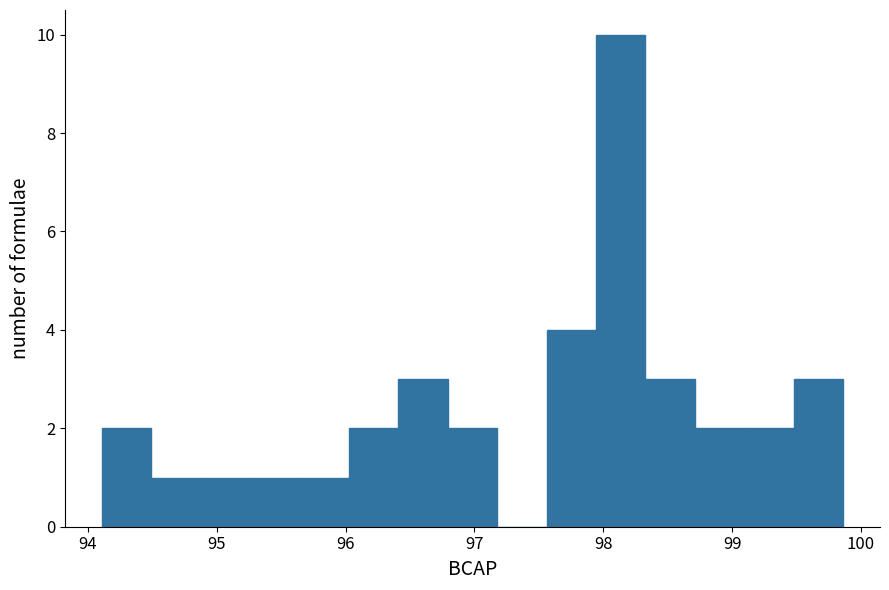

Around what value on the x-axis is the tallest bar? Give the approximate position of its centre, as read against the axis.

98.1